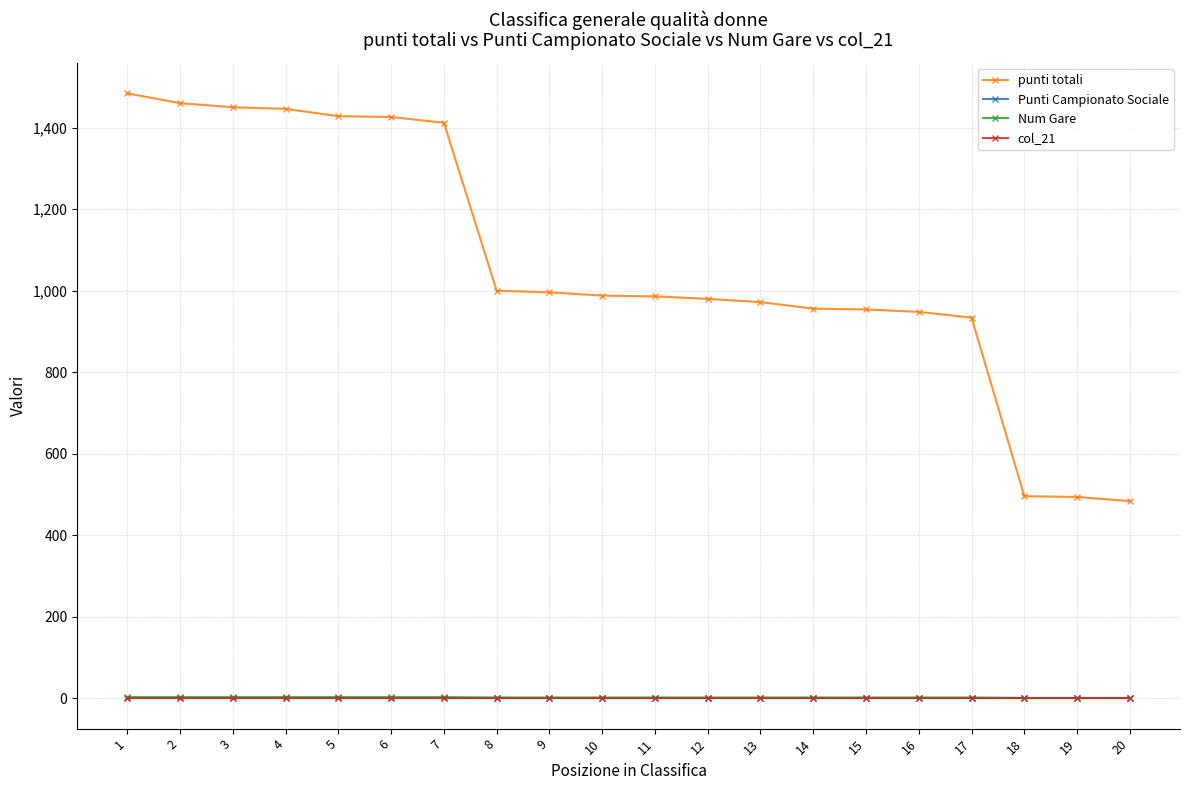

Does the chart have visible grid lines?

Yes